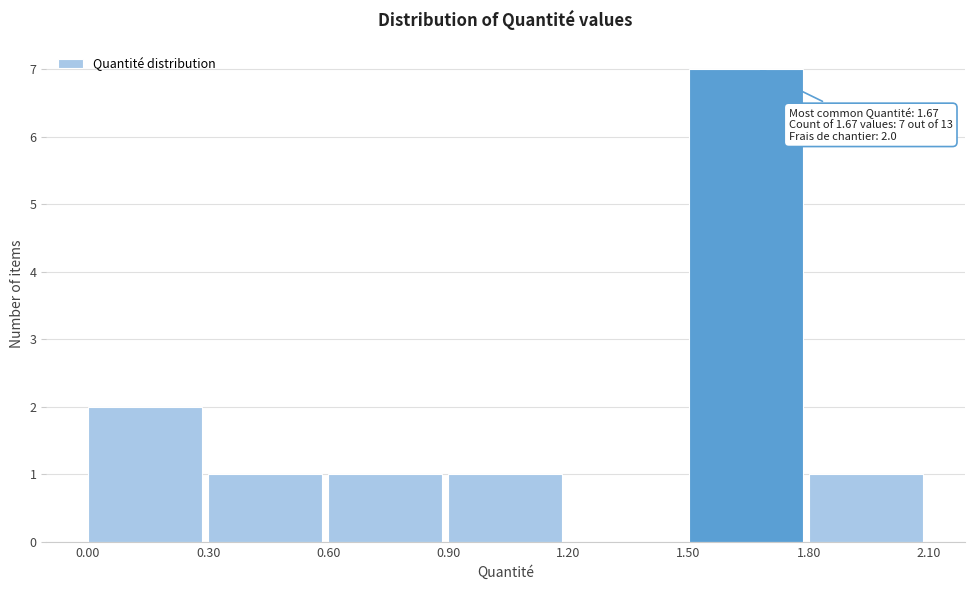

Which range on the x-axis has the tallest bar?

1.50 to 1.80